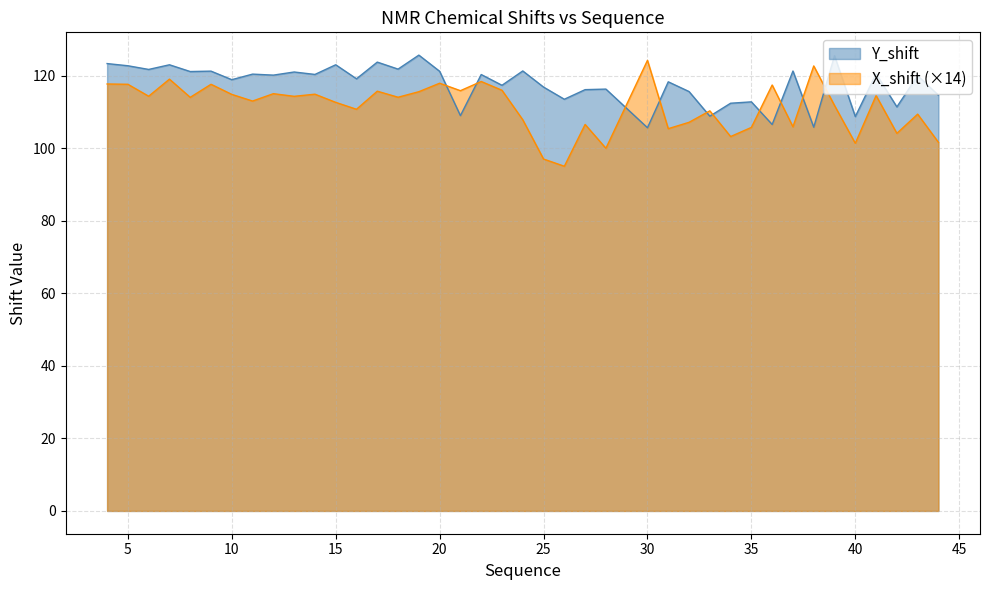

How many times do X_shift and Y_shift cross each other?

10